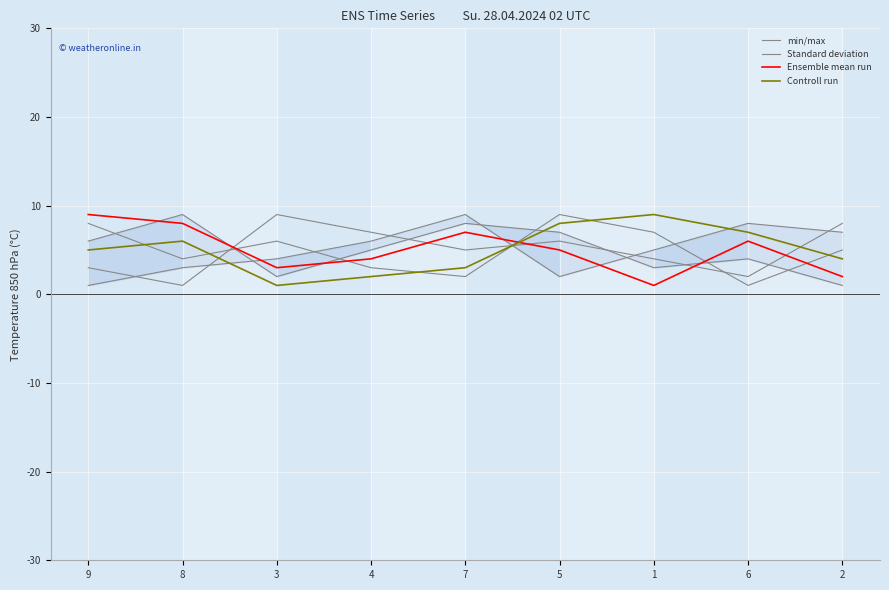

Which category has the highest value across all series?

5